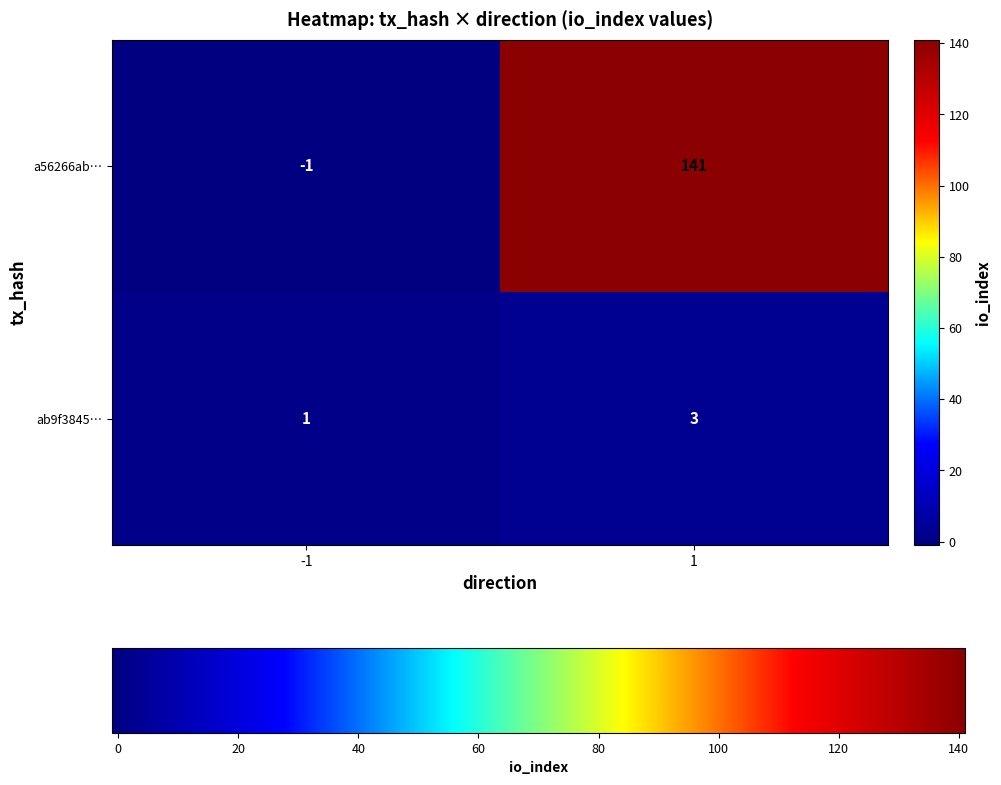

True or false: ab9f3845… has a value of 1 at -1.

True